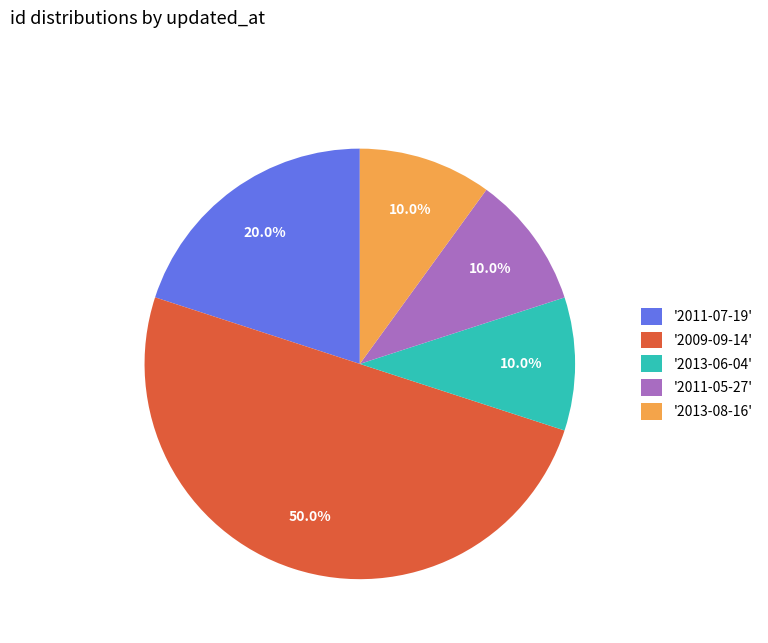

Does '2011-05-27' represent more than half of the total?

No